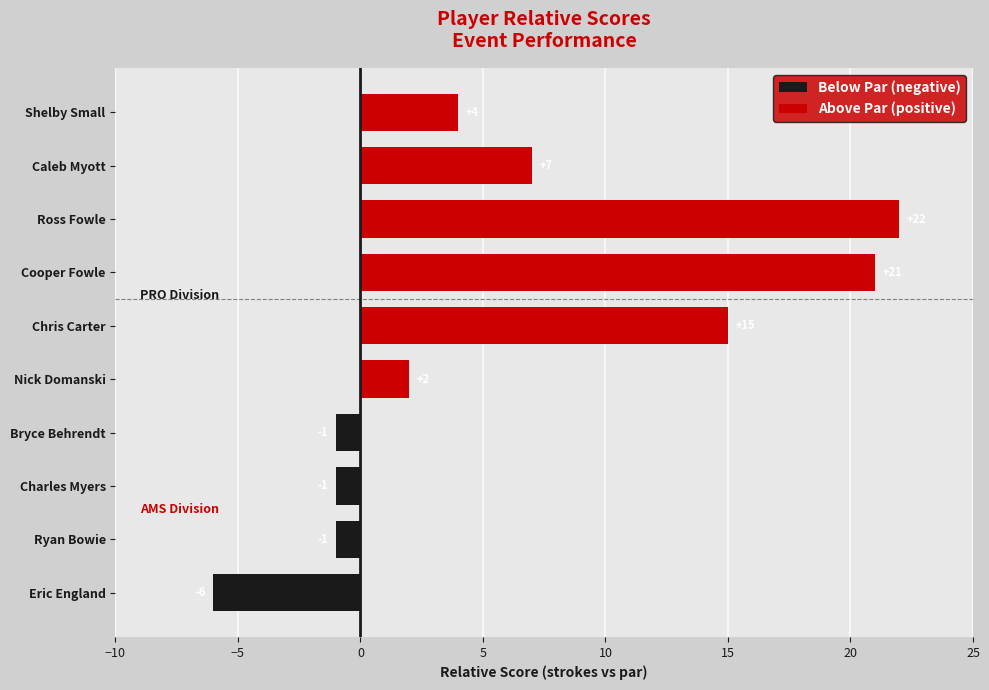

The Below Par (negative) series shows 4 at Cooper Fowle. True or false?

False